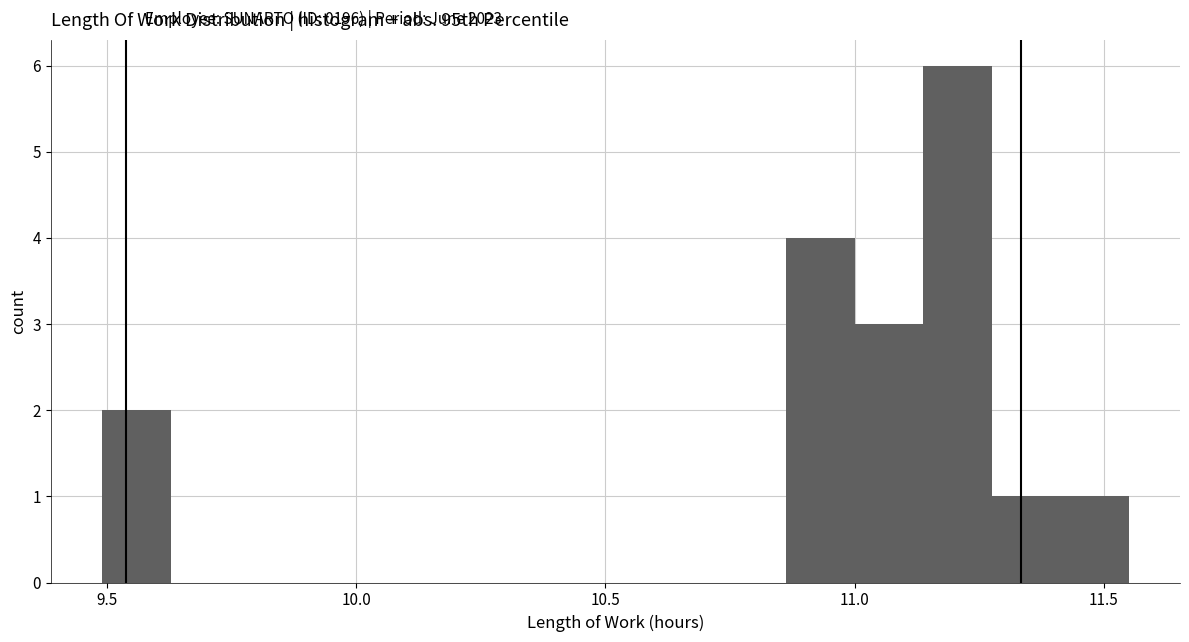

Read against the x-axis, roughly where is the centre of the tallest bar?

11.20